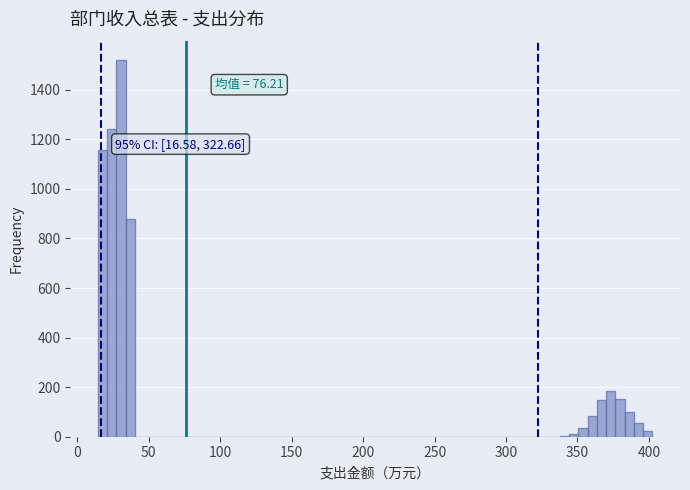

Read against the x-axis, roughly where is the centre of the tallest bar?

30